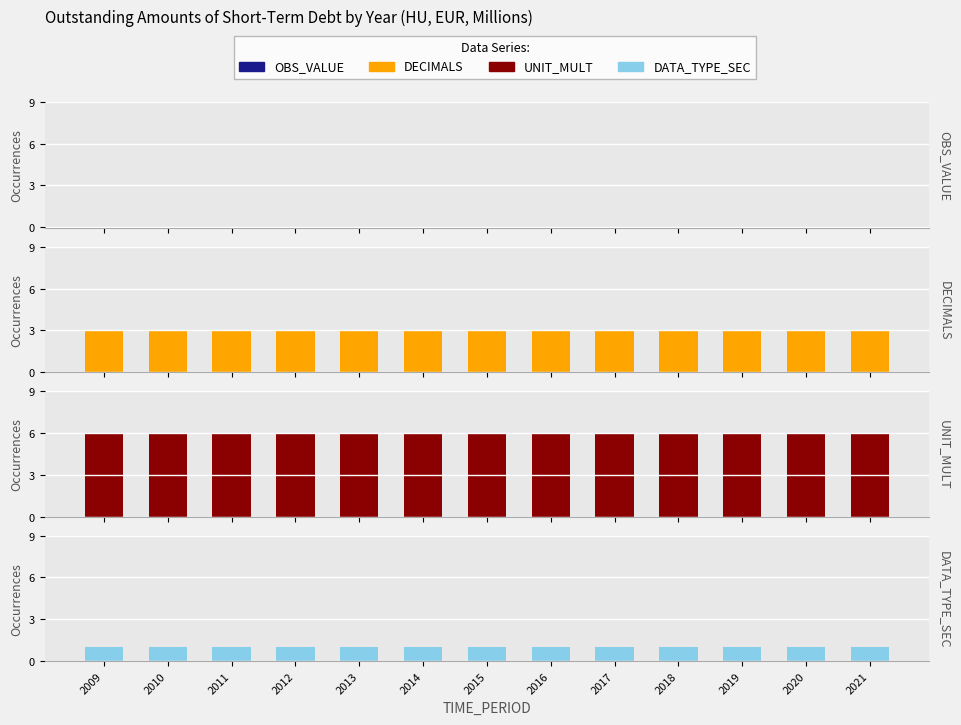

At which label is DATA_TYPE_SEC closest to 1?

2009